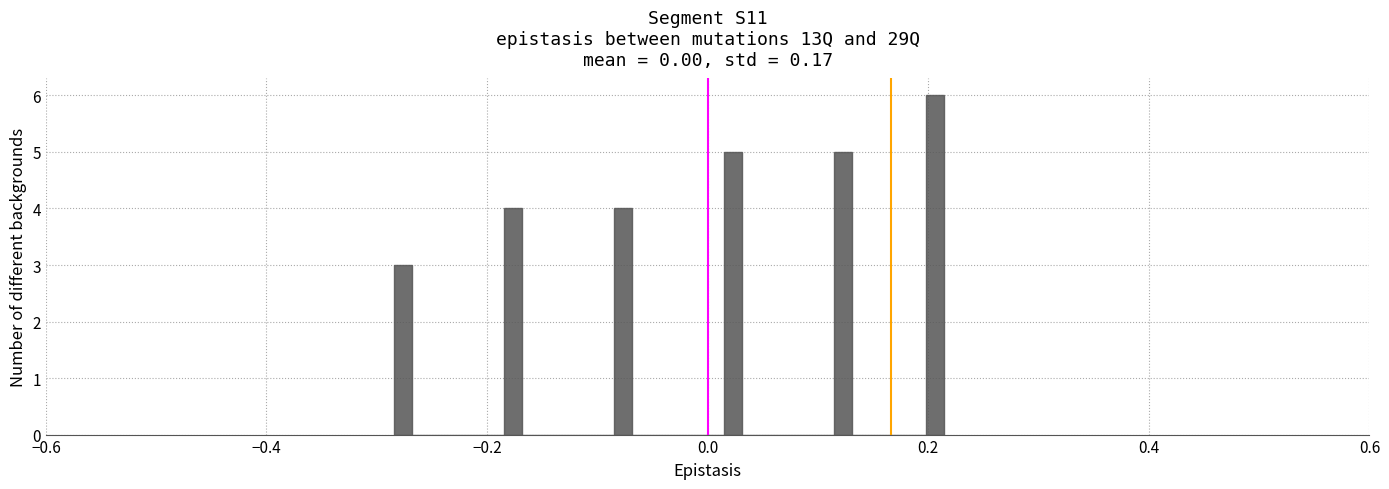

Read against the x-axis, roughly where is the centre of the tallest bar?

0.20